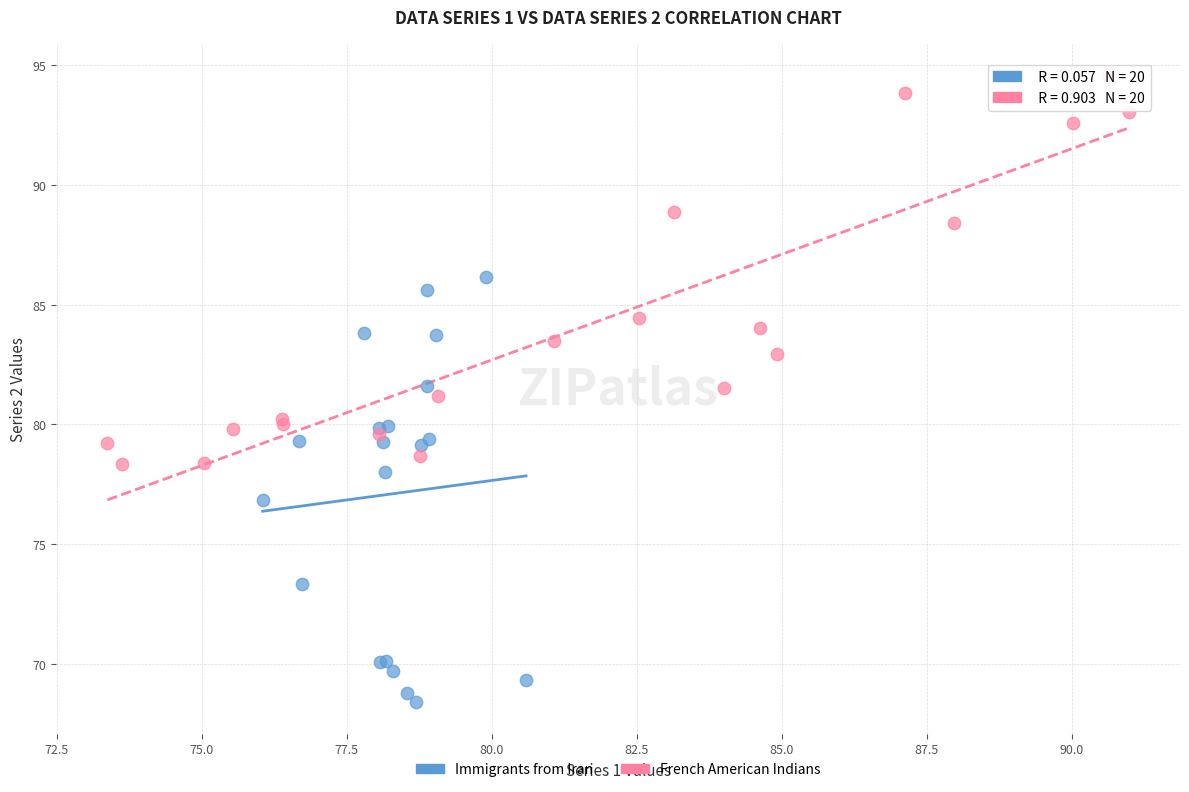

Which series reaches the maximum Y coordinate?

French American Indians